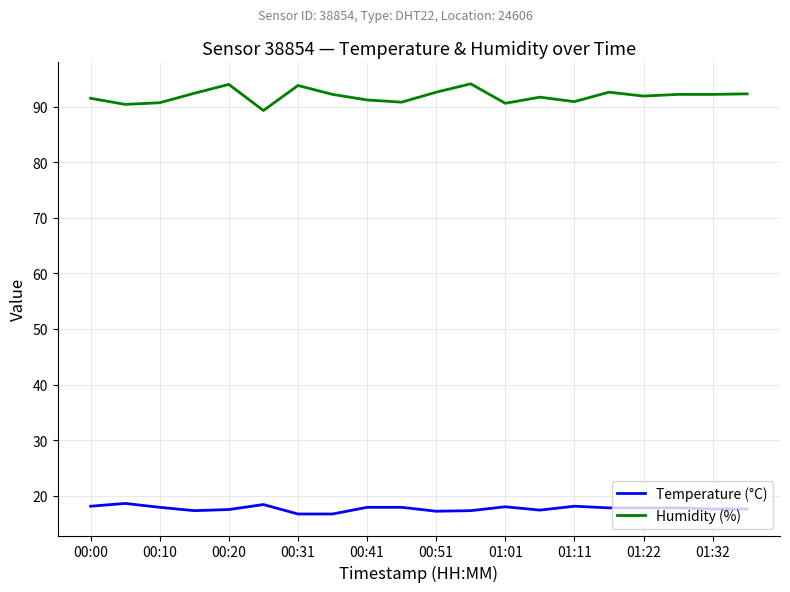

Which series has the largest total across all categories?

Humidity (%)